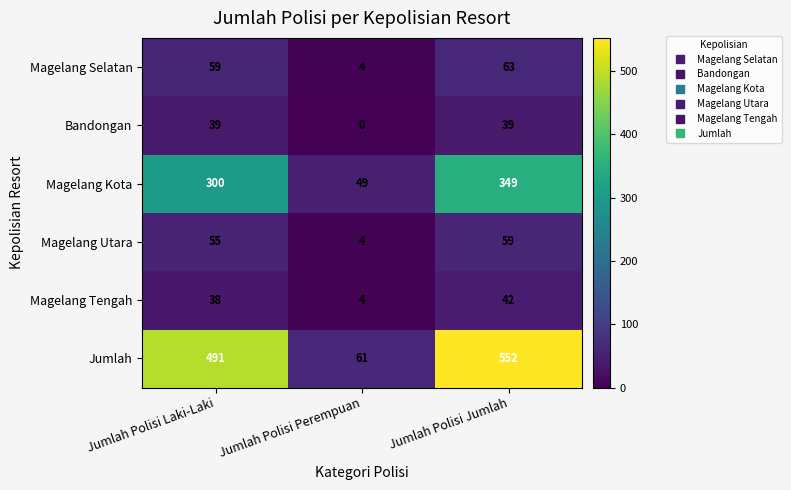

Reading left to right, what are all the values shown in this chart?

Magelang Selatan: Jumlah Polisi Laki-Laki=59	Jumlah Polisi Perempuan=4	Jumlah Polisi Jumlah=63
Bandongan: Jumlah Polisi Laki-Laki=39	Jumlah Polisi Perempuan=0	Jumlah Polisi Jumlah=39
Magelang Kota: Jumlah Polisi Laki-Laki=300	Jumlah Polisi Perempuan=49	Jumlah Polisi Jumlah=349
Magelang Utara: Jumlah Polisi Laki-Laki=55	Jumlah Polisi Perempuan=4	Jumlah Polisi Jumlah=59
Magelang Tengah: Jumlah Polisi Laki-Laki=38	Jumlah Polisi Perempuan=4	Jumlah Polisi Jumlah=42
Jumlah: Jumlah Polisi Laki-Laki=491	Jumlah Polisi Perempuan=61	Jumlah Polisi Jumlah=552